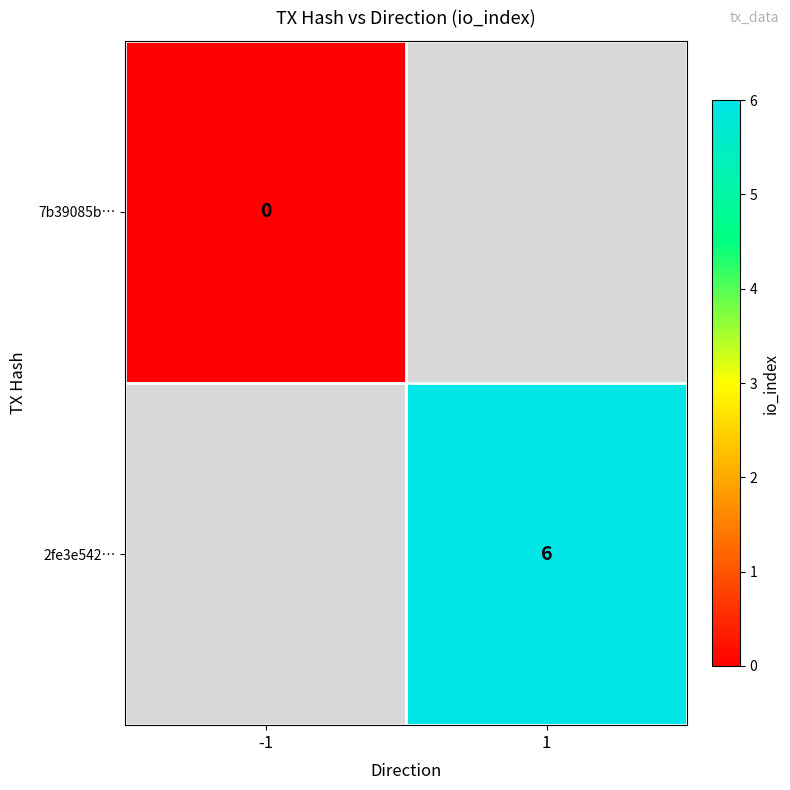

Rank the series by their average value, from lowest to highest.

7b39085b…, 2fe3e542…